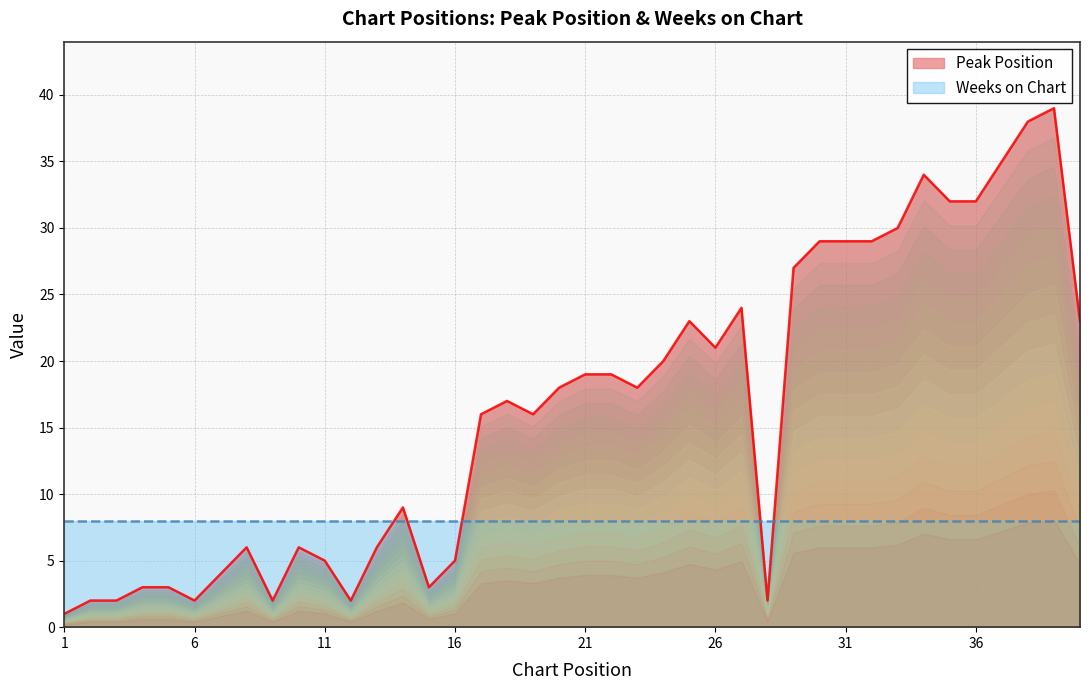

True or false: the data shows 35 at 37.

True